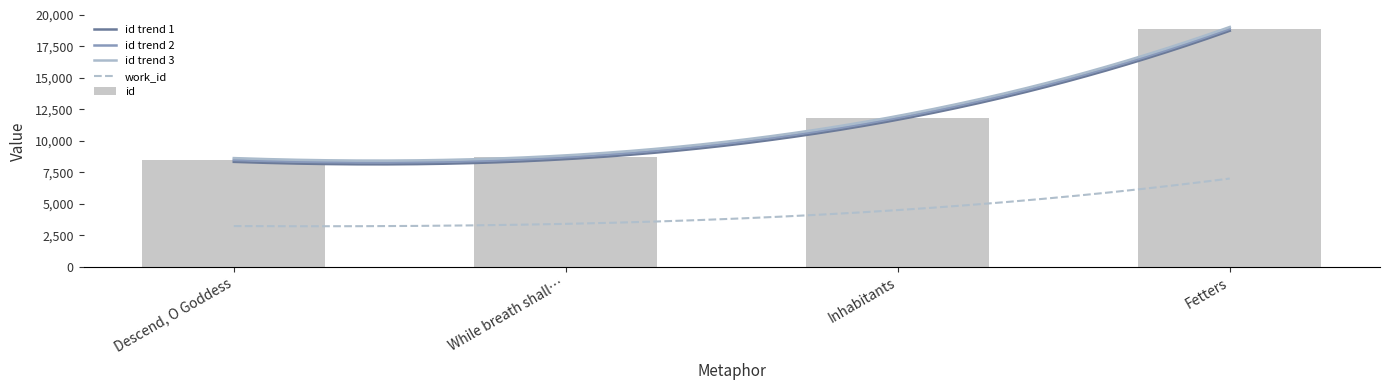

Are the bars grouped side by side (vs. stacked)?

No